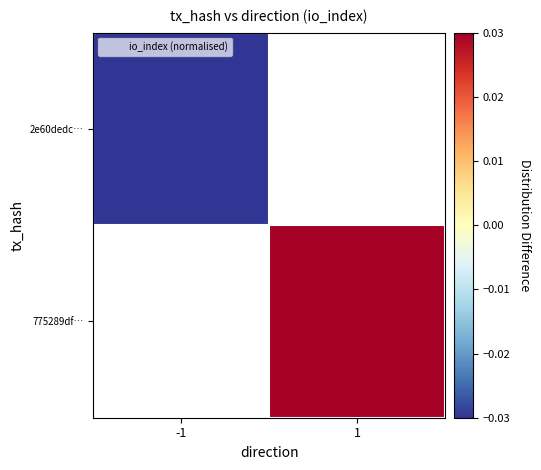

How many positive values does the 775289df… series have?

1